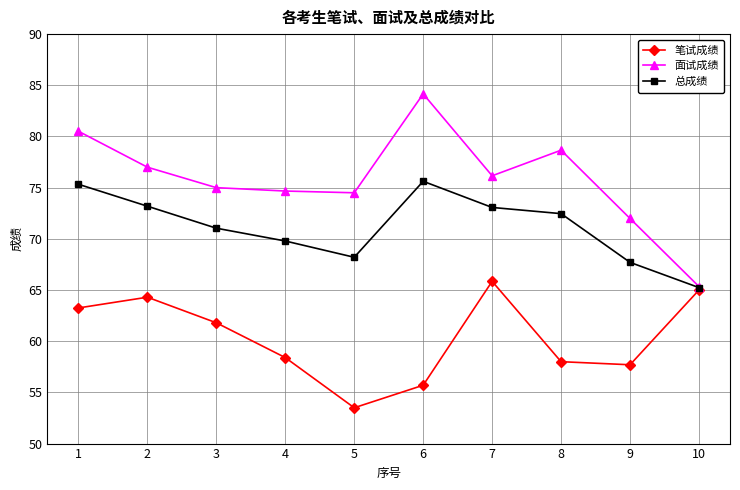

Read the 面试成绩 value at 1.

80.5